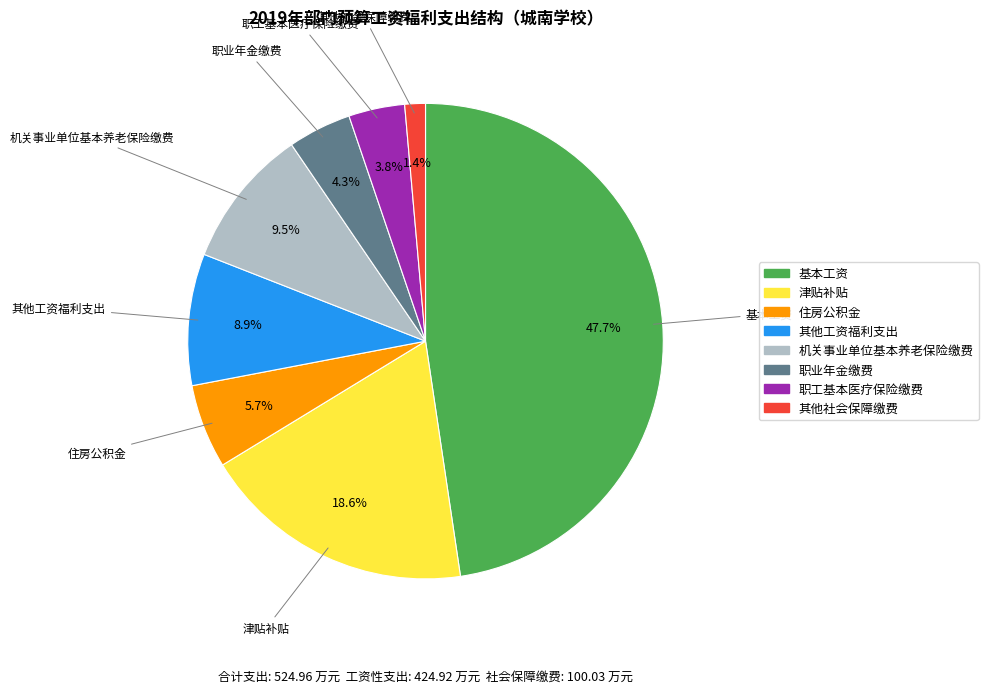

To the nearest percent, what is the combined percentage of 津贴补贴 and 其他社会保障缴费?

20%